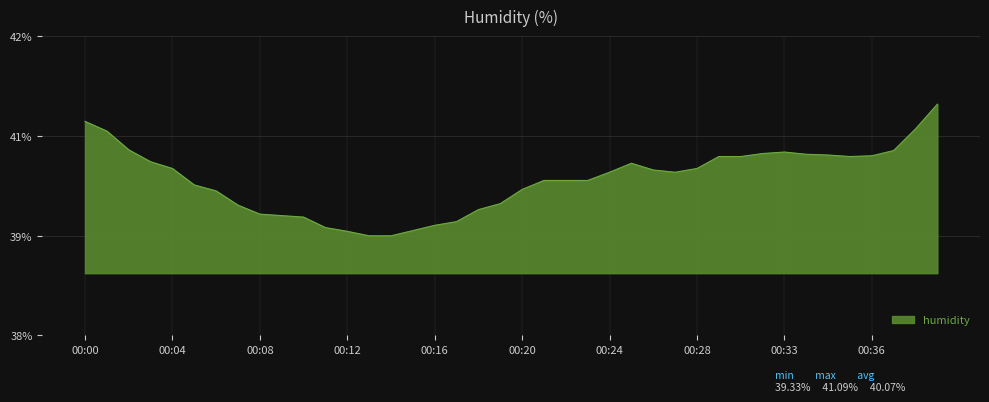

Which label corresponds to the smallest value in the chart?

00:13